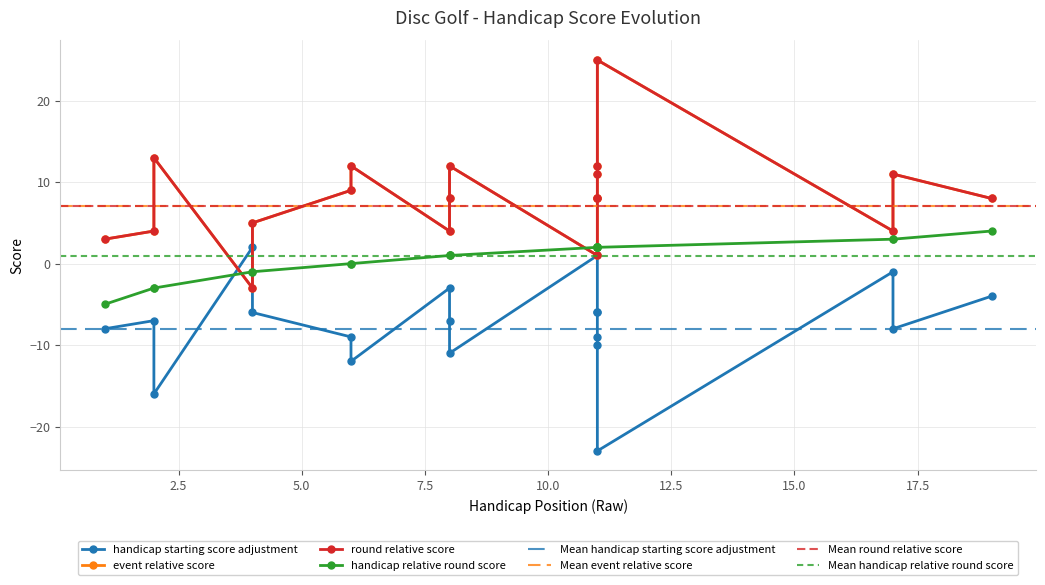

True or false: round_relative_score has a value of 1 at 11.

True